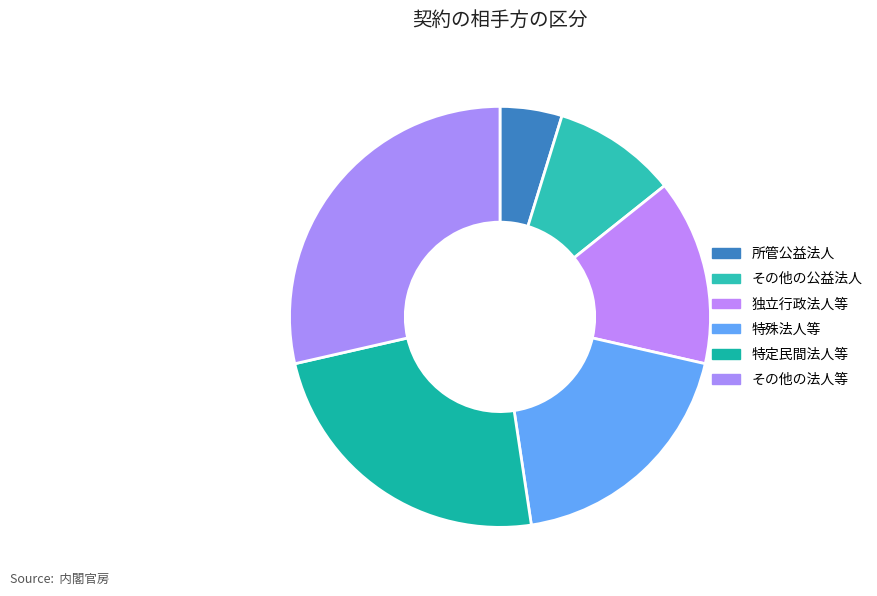

Approximately how many times larger is the value at 所管公益法人 compared to 独立行政法人等?

0.3